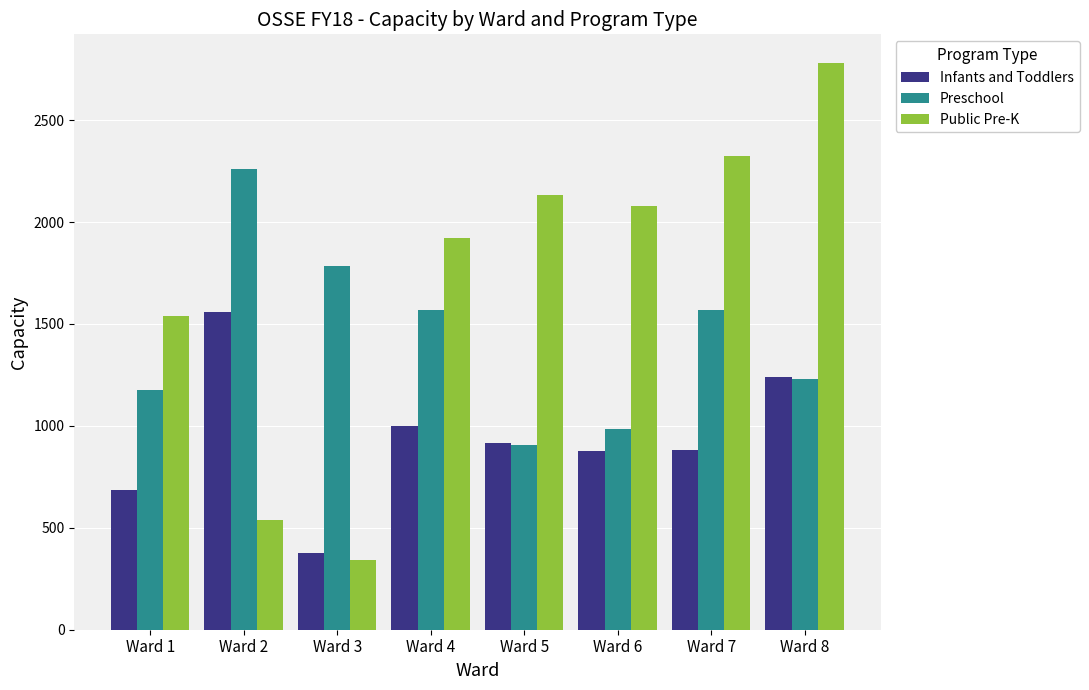

How many bars are there in each group?

3